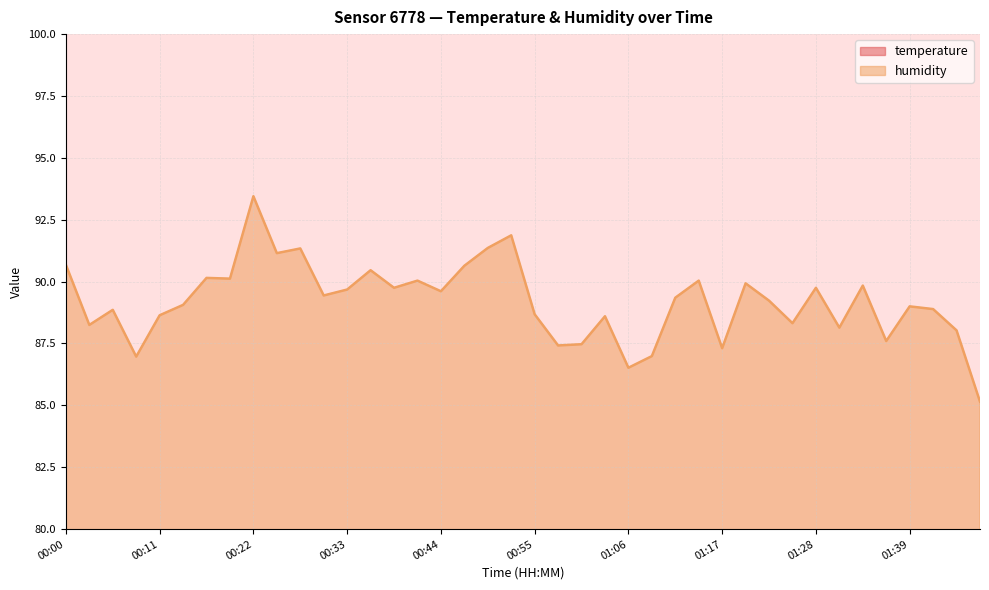

Rank the categories by humidity value from lowest to highest.

01:47, 01:06, 00:08, 01:08, 01:17, 00:57, 01:00, 01:36, 01:44, 01:30, 00:02, 01:25, 01:03, 00:11, 00:55, 00:05, 01:41, 01:39, 00:13, 01:22, 01:11, 00:30, 00:44, 00:33, 00:38, 01:28, 01:33, 01:19, 00:41, 01:14, 00:19, 00:16, 00:35, 00:46, 00:00, 00:24, 00:27, 00:49, 00:52, 00:22